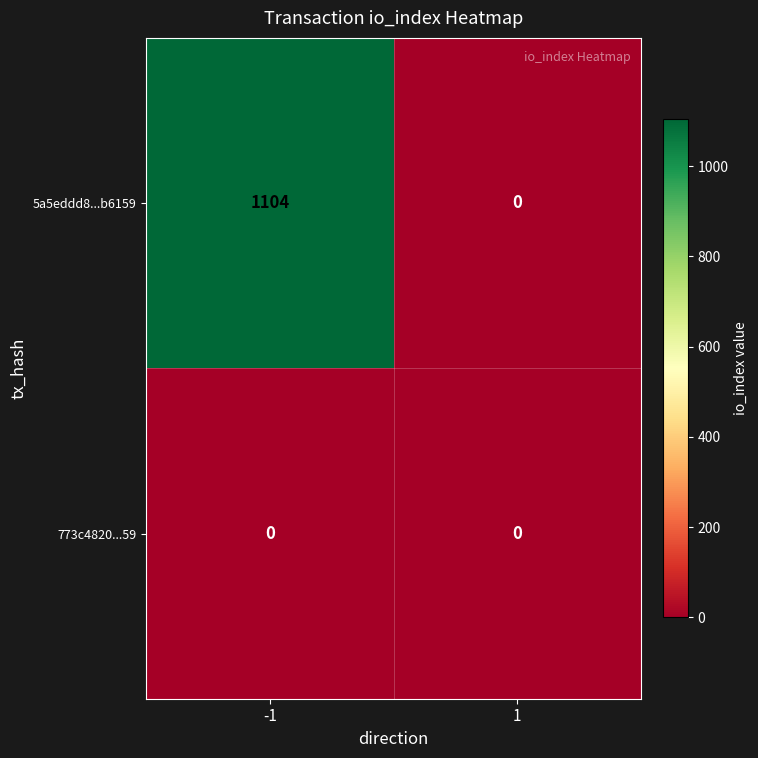

Rank the series by their maximum value, from lowest to highest.

773c4820...59, 5a5eddd8...b6159